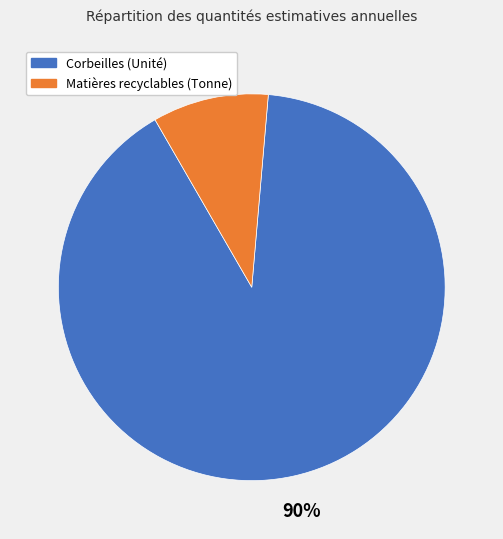

Is there a majority slice in this chart?

Yes